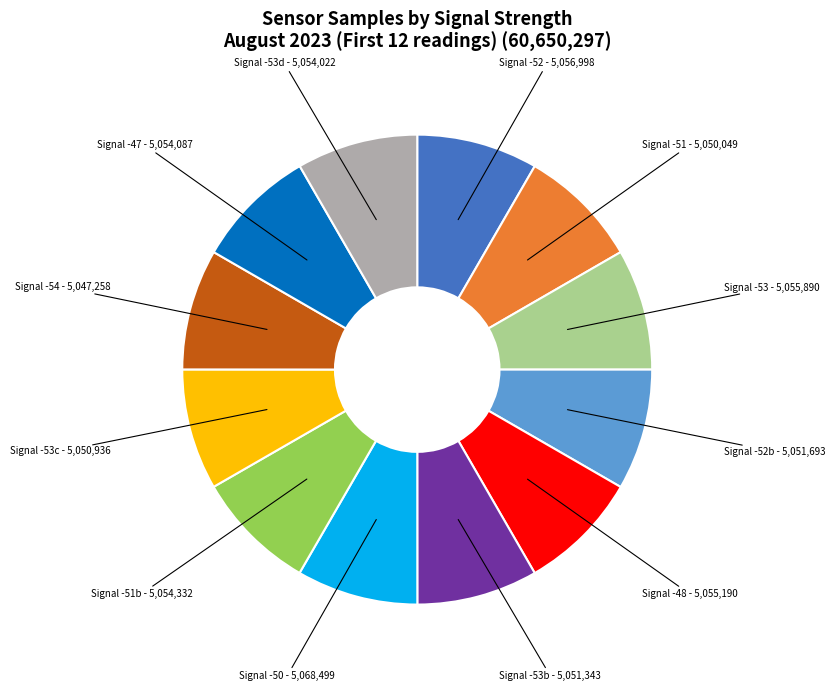

Is there a majority slice in this chart?

No